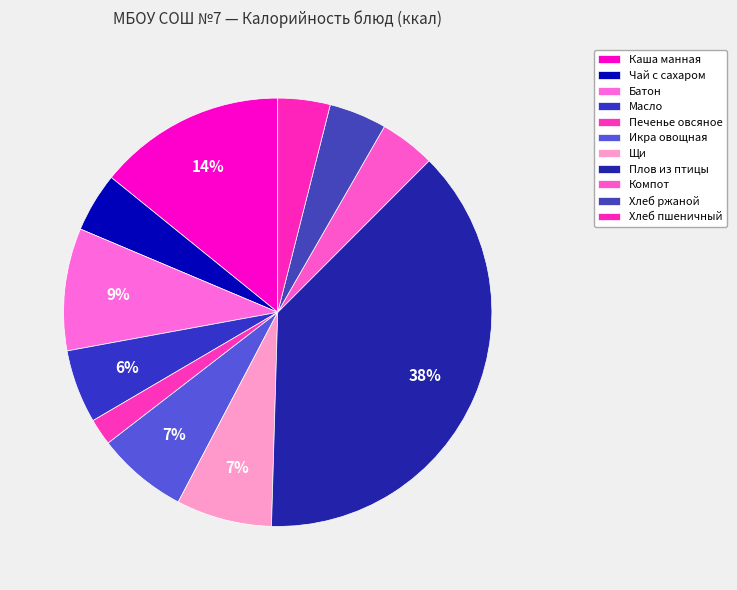

Approximately how many times larger is the value at Батон compared to Чай с сахаром?

2.1